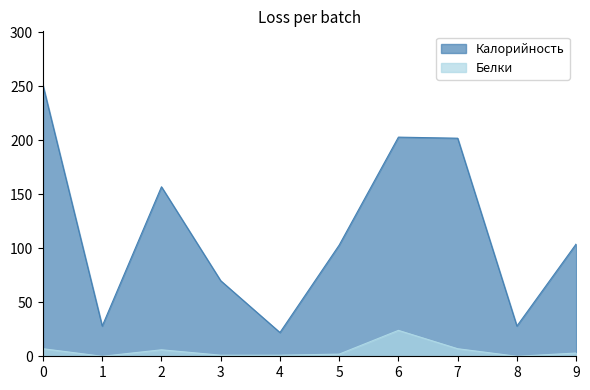

How many lines are shown in the chart?

2